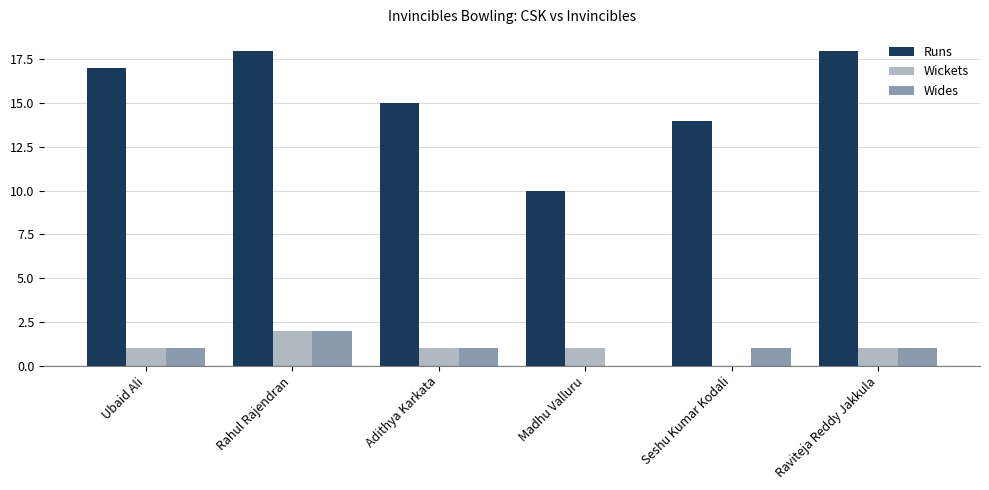

How many distinct data groups are displayed?

3